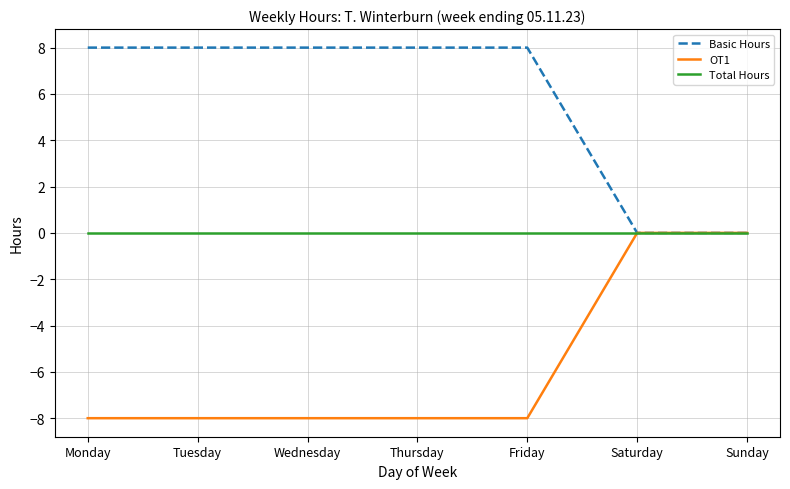

What is the spread (max minus min) of values at Friday?

16